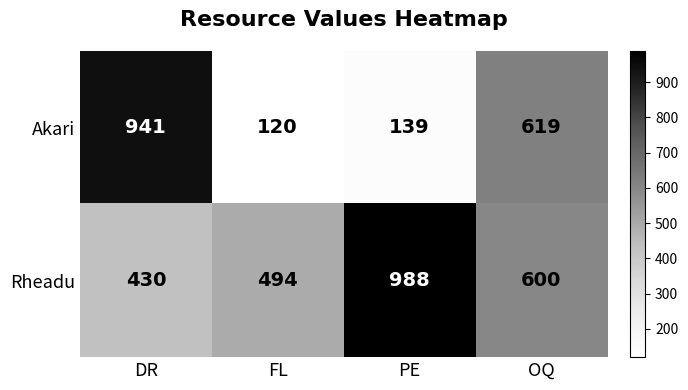

Is it true that Rheadu equals 245 at PE?

False